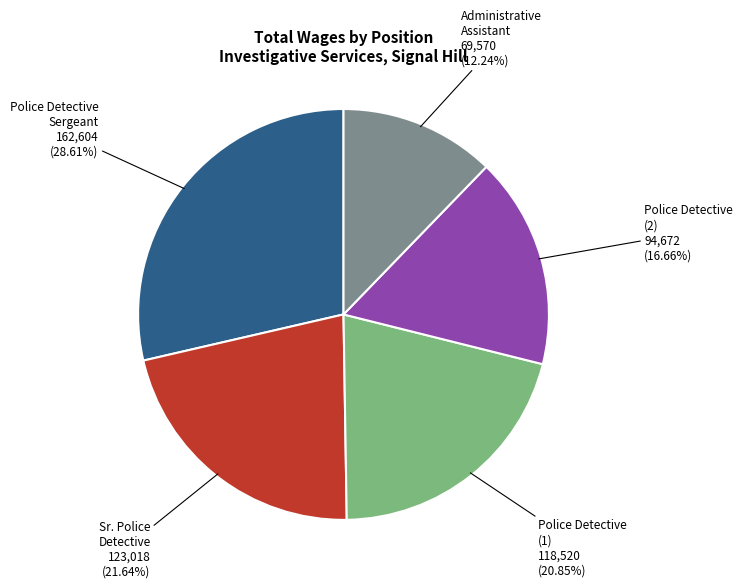

Does any single category account for the majority?

No